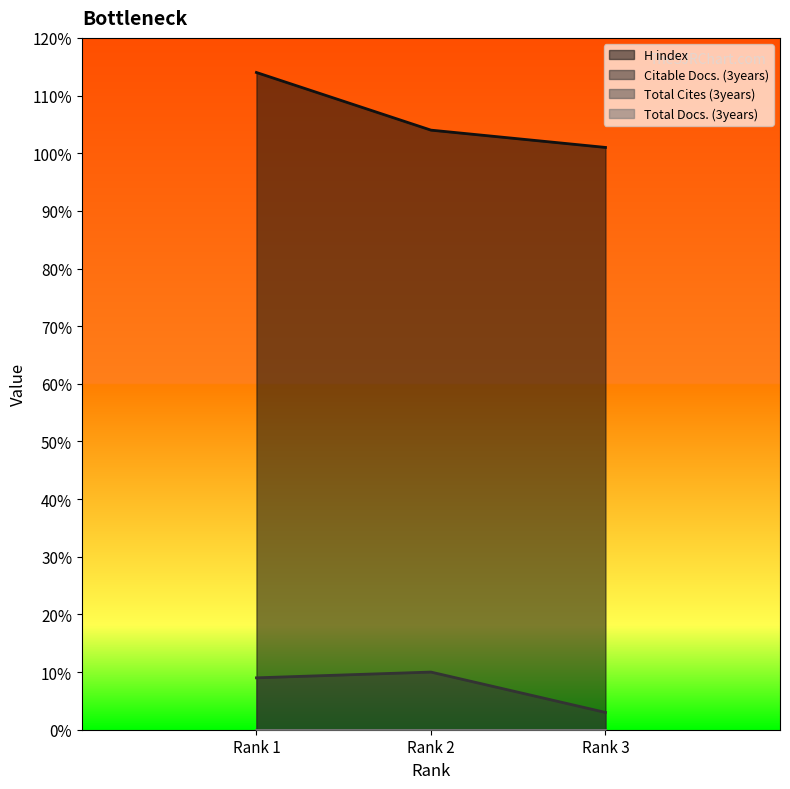

What is the value of the Citable Docs. (3years) point at the 2nd from the left?

10